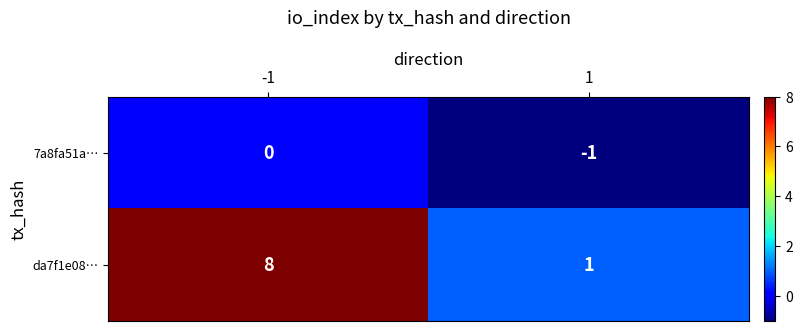

Reading left to right, transcribe all the data shown in this chart.

7a8fa51a…: -1=0	1=-1
da7f1e08…: -1=8	1=1